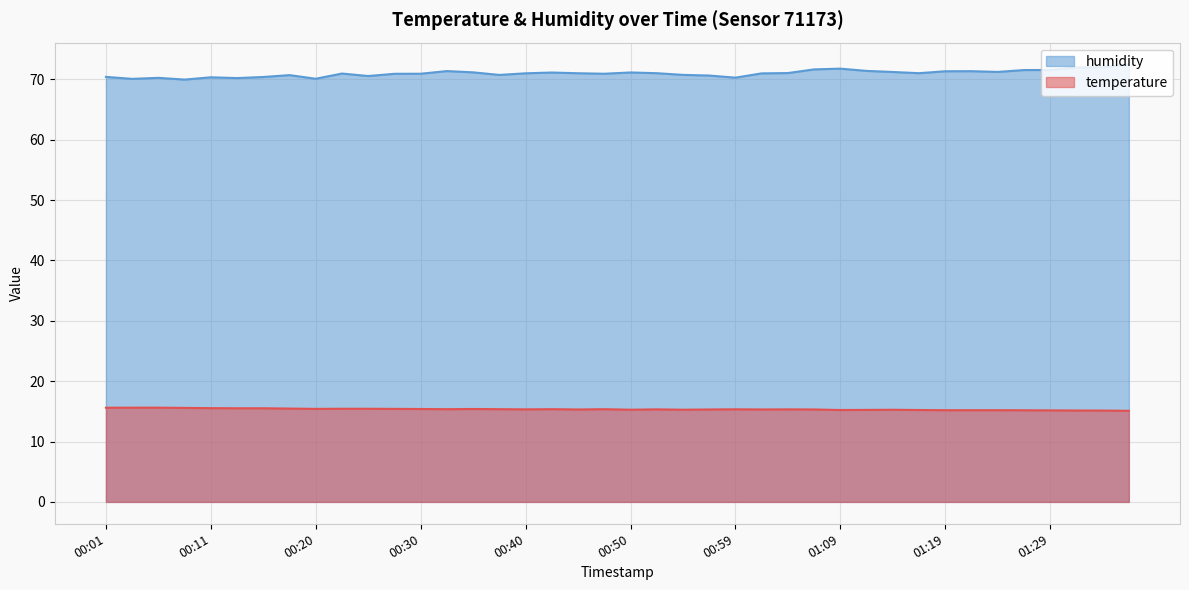

Rank the series by their average value, from lowest to highest.

temperature, humidity